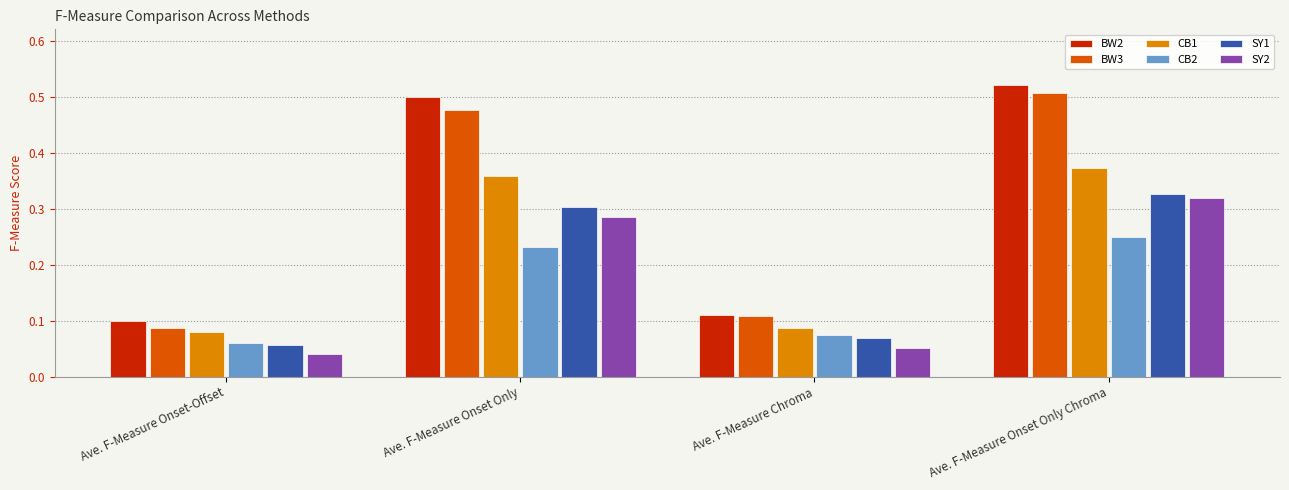

At how many categories does at least one series exceed 0?

4